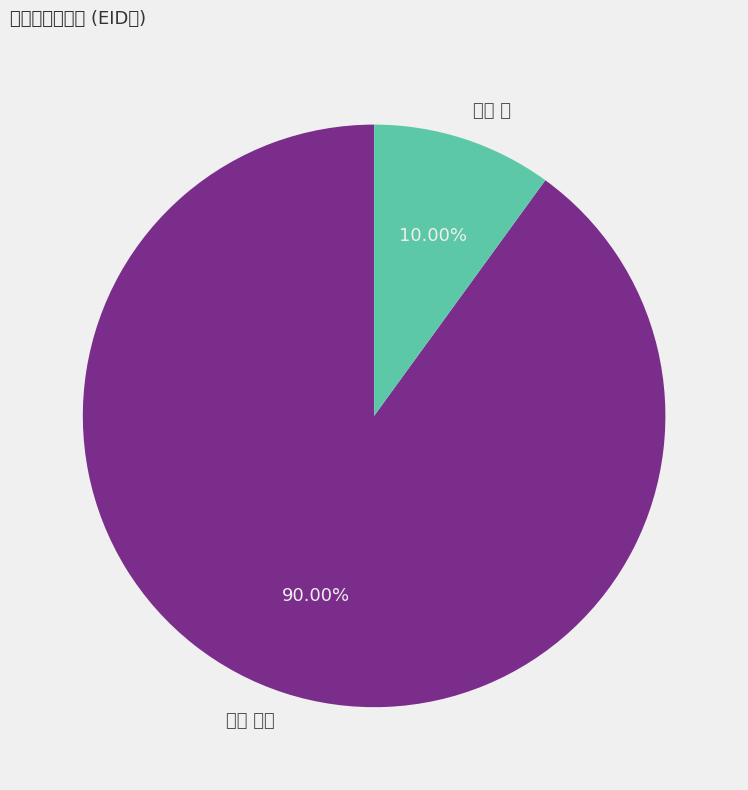

What is the majority slice?

大家 隆弘